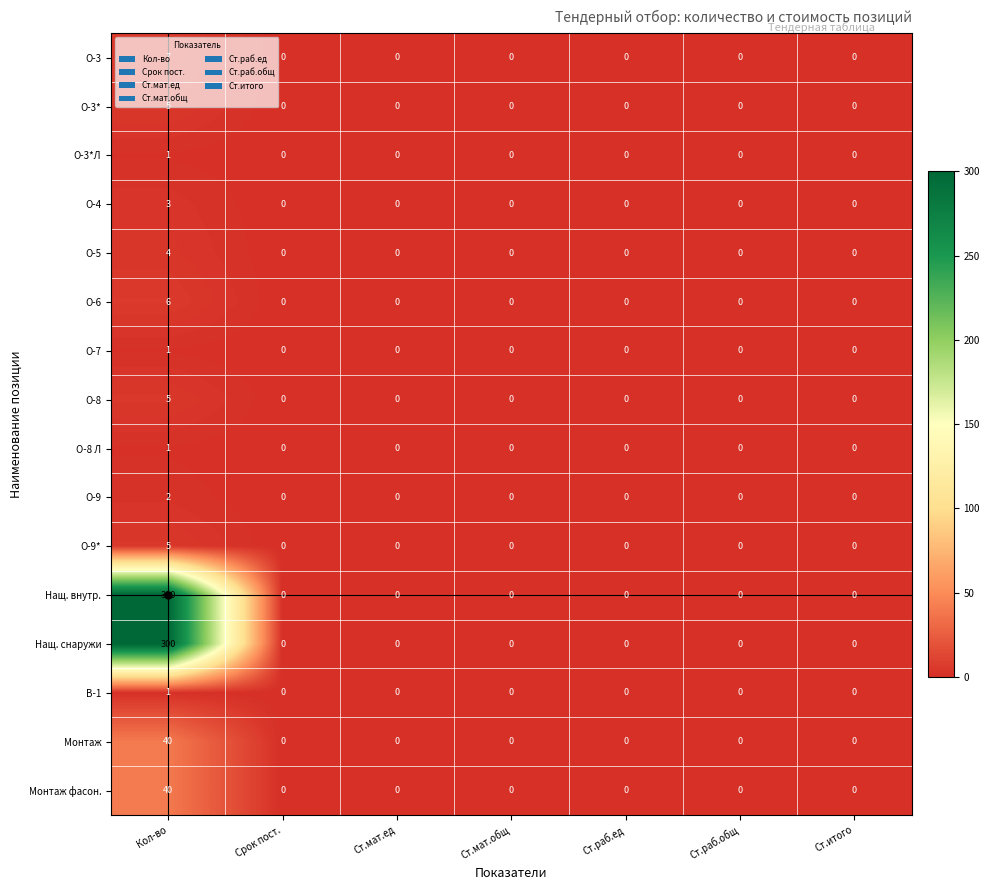

The value of Нащ. внутр. at Ст.мат.ед is 0. True or false?

True